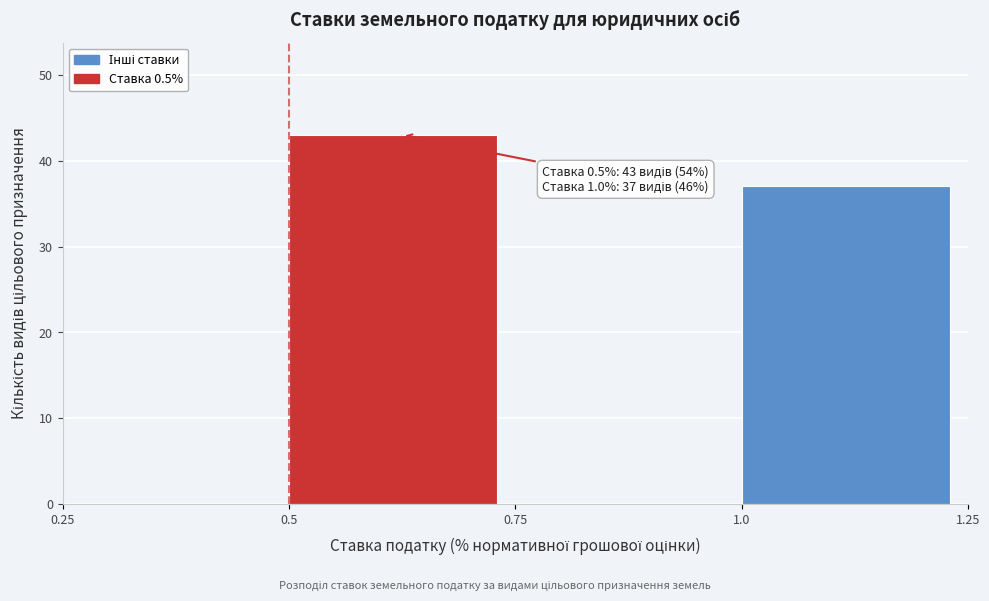

Which range on the x-axis has the tallest bar?

0.5 to 0.75